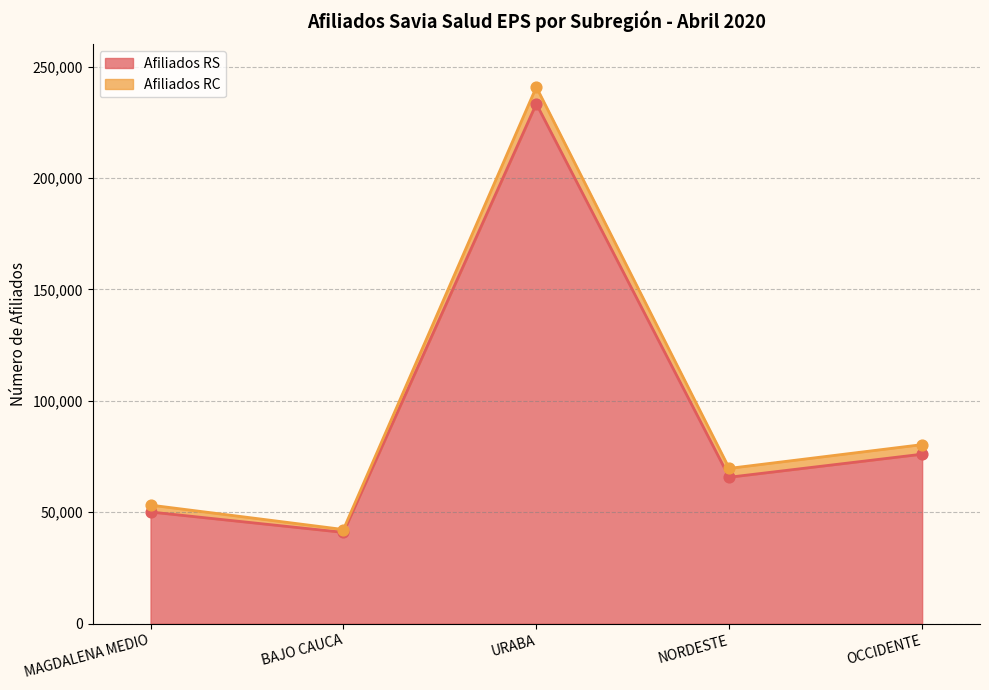

Approximately how many times larger is the value at URABA compared to OCCIDENTE?

3.1